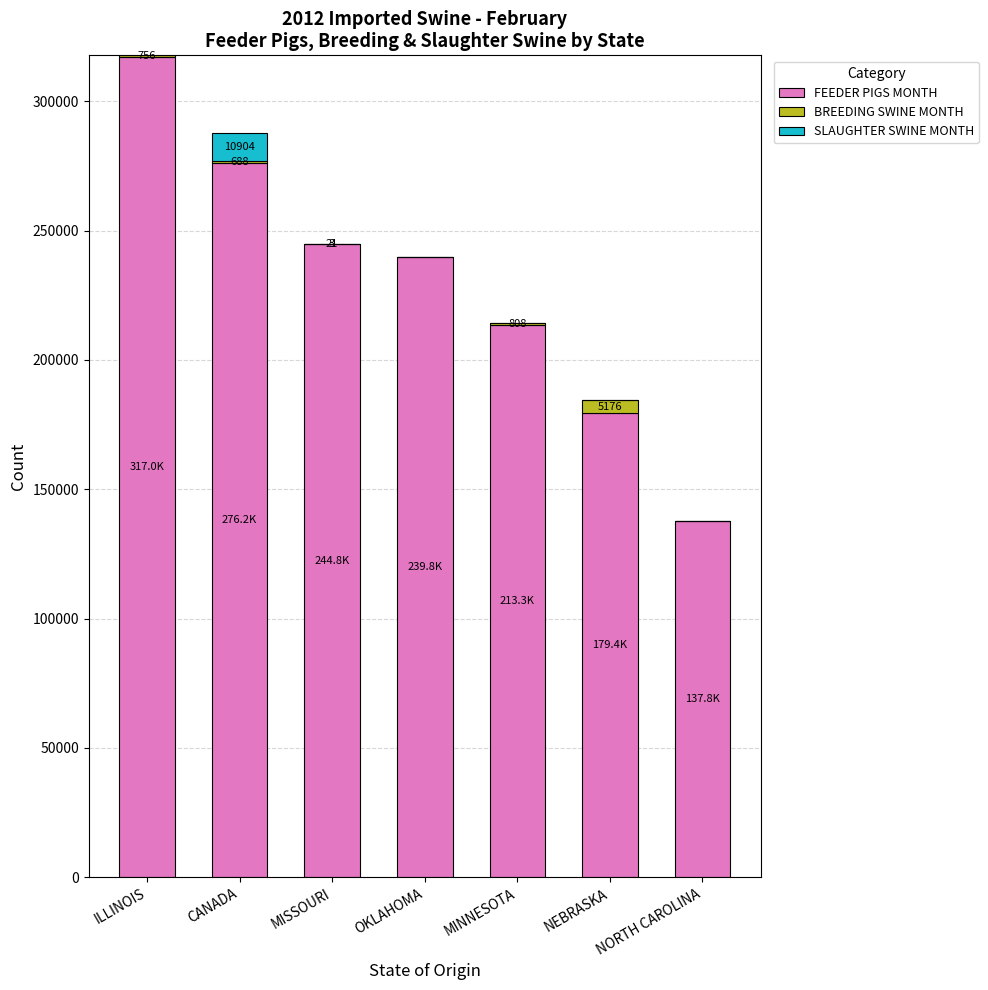

At which category is the sum across all series the highest?

ILLINOIS